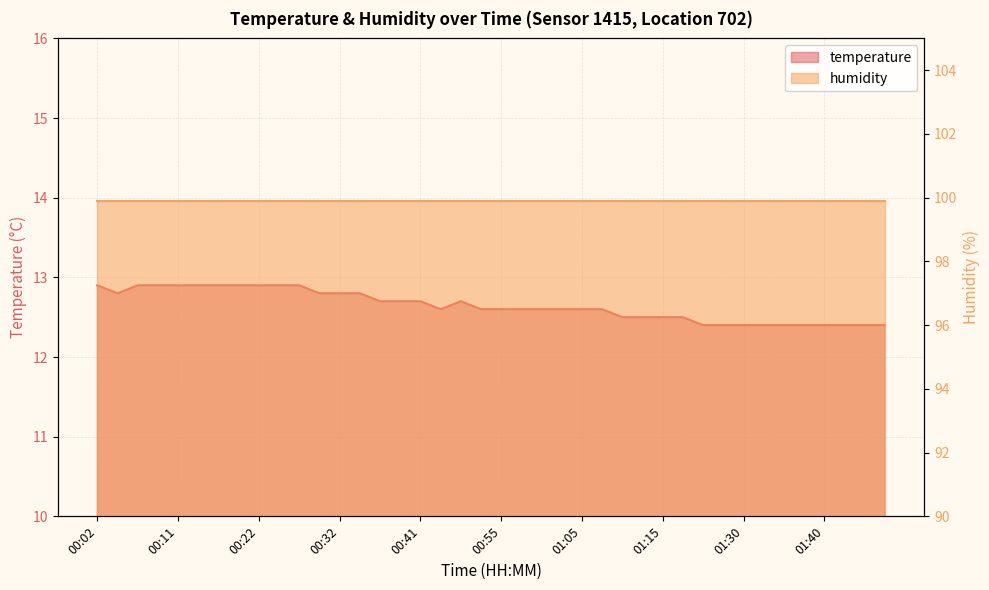

The chart shows a value of 21.8 at 01:00. True or false?

False